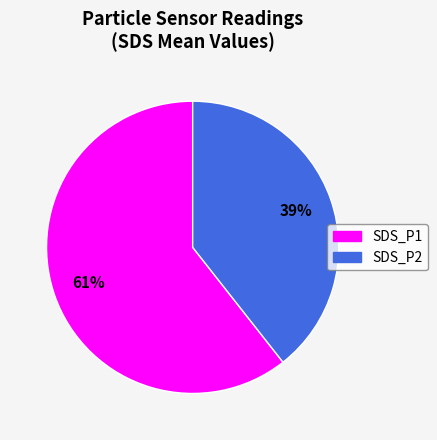

Is the sum of SDS_P2 and SDS_P1 greater than half?

Yes